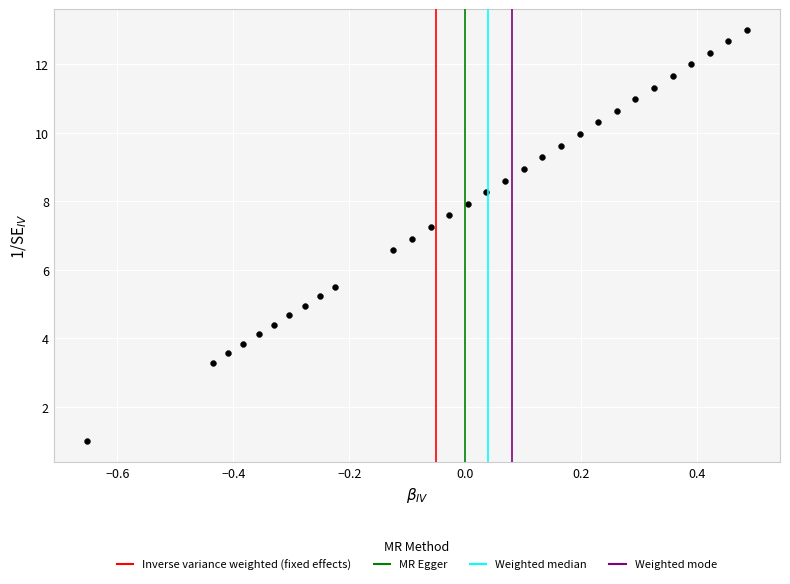

What is the range of Y values (max minus min)?

12.0